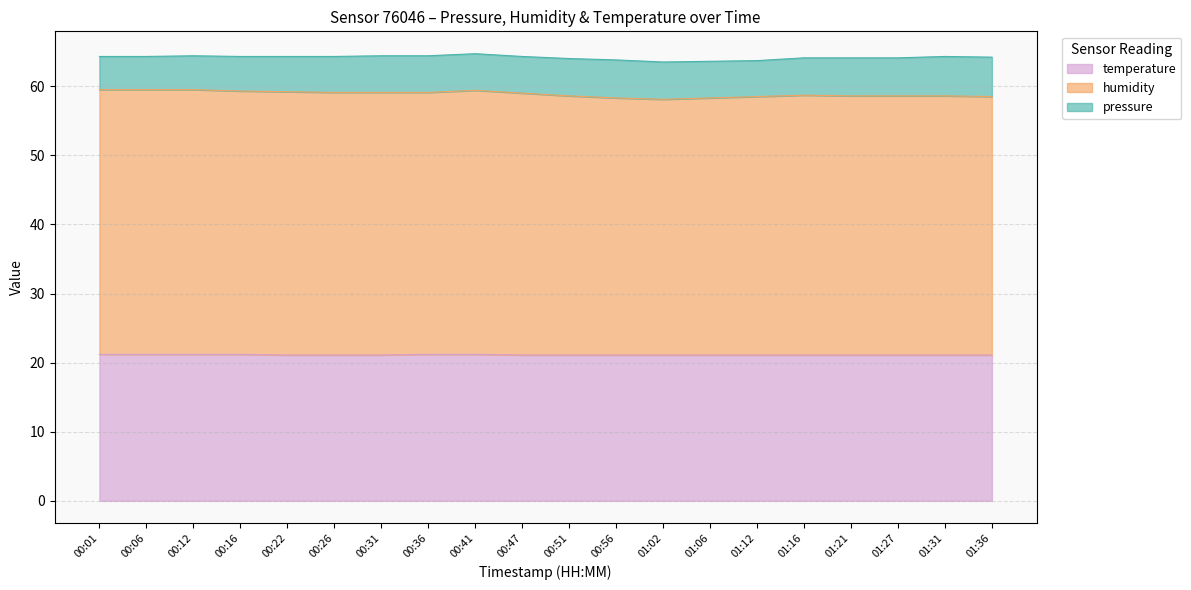

Which label corresponds to the smallest value in the chart?

00:22